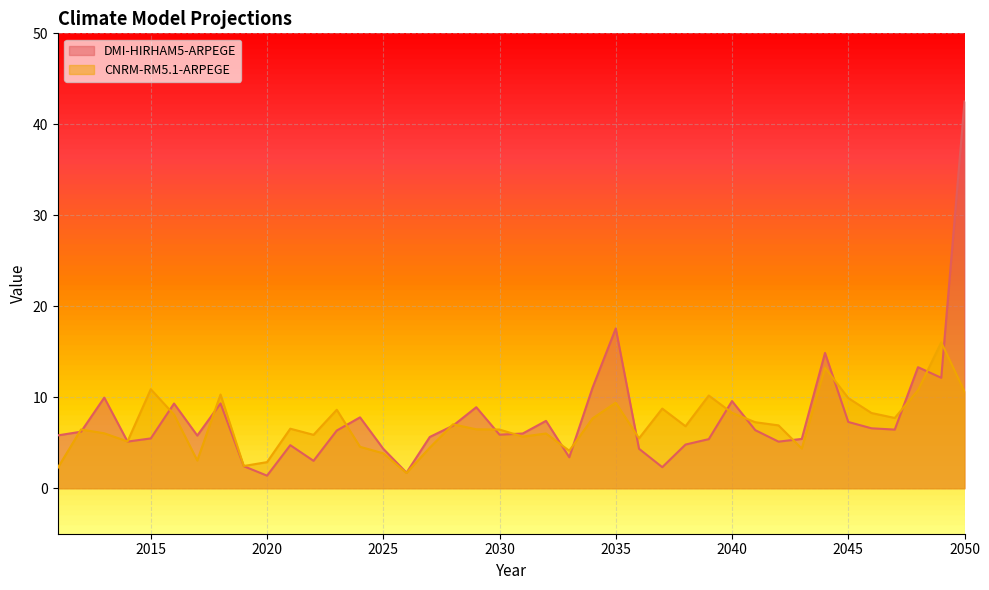

How many interior local valleys does the CNRM-RM5.1-ARPEGE series have?

11